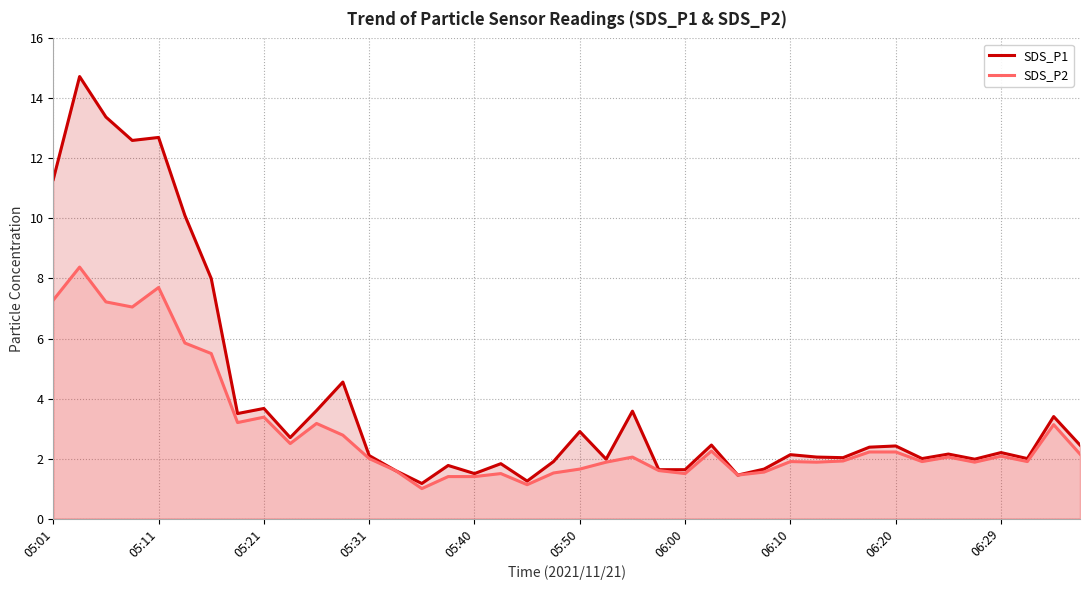

What is the sum of all SDS_P1 values?

158.4